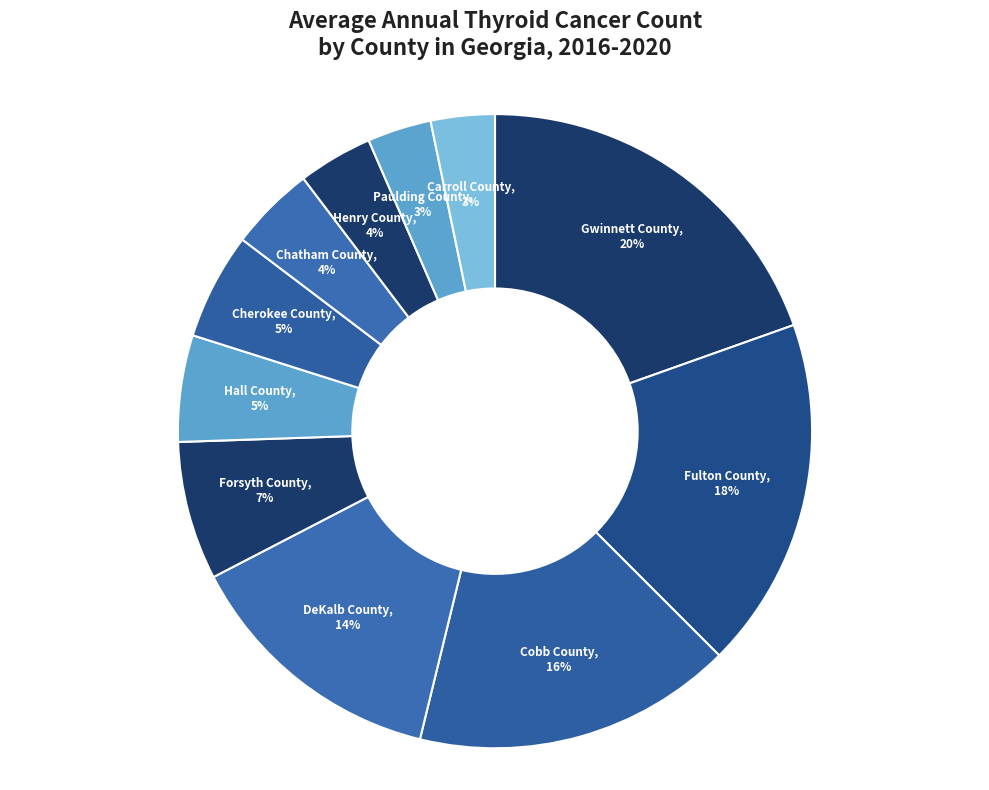

What percentage is the Paulding County slice, to the nearest percent?

3%